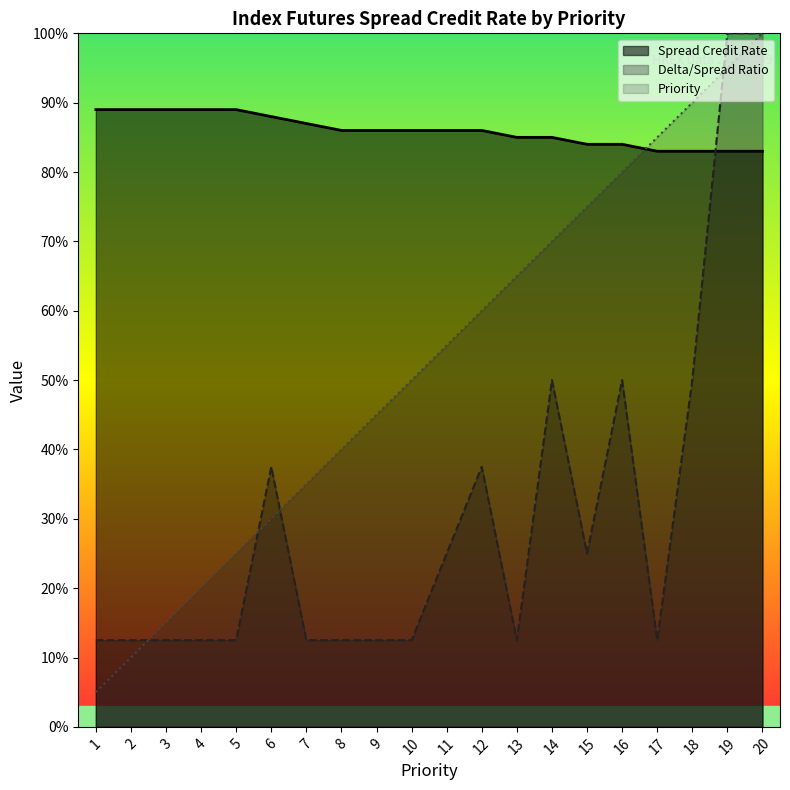

True or false: Priority has a value of 2.9 at 20.

False